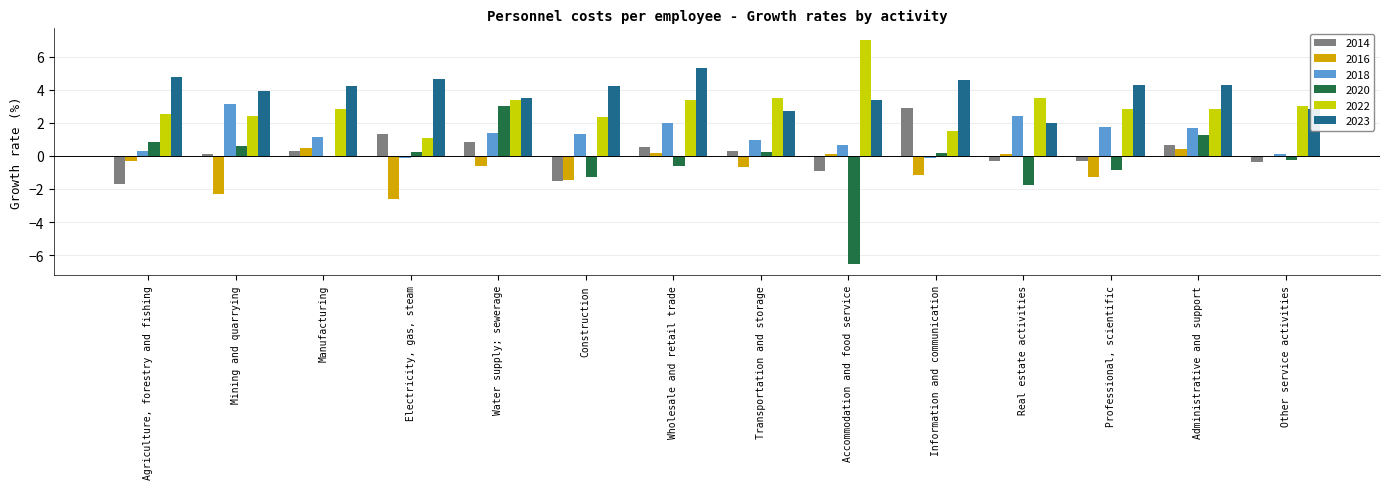

Is the value of 2023 at Professional, scientific greater than the value of 2018 at Agriculture, forestry and fishing?

Yes